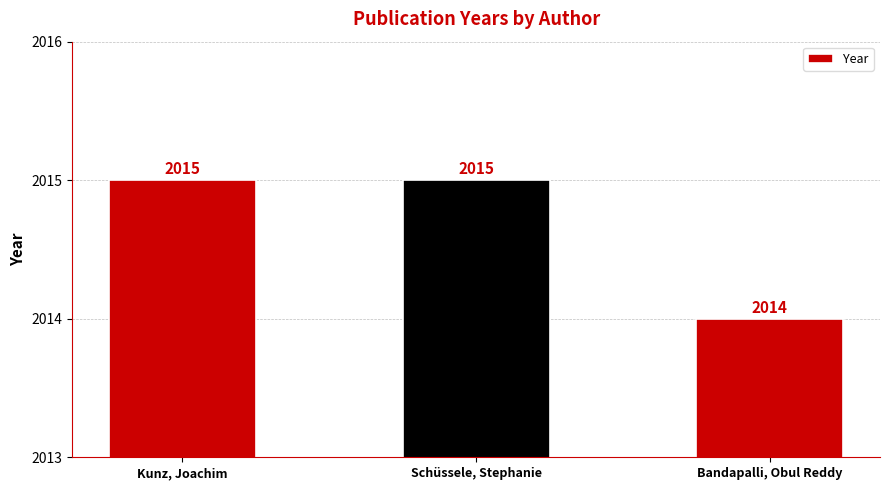

Reading right to left, list all the values displayed in this chart.

2014	2015	2015